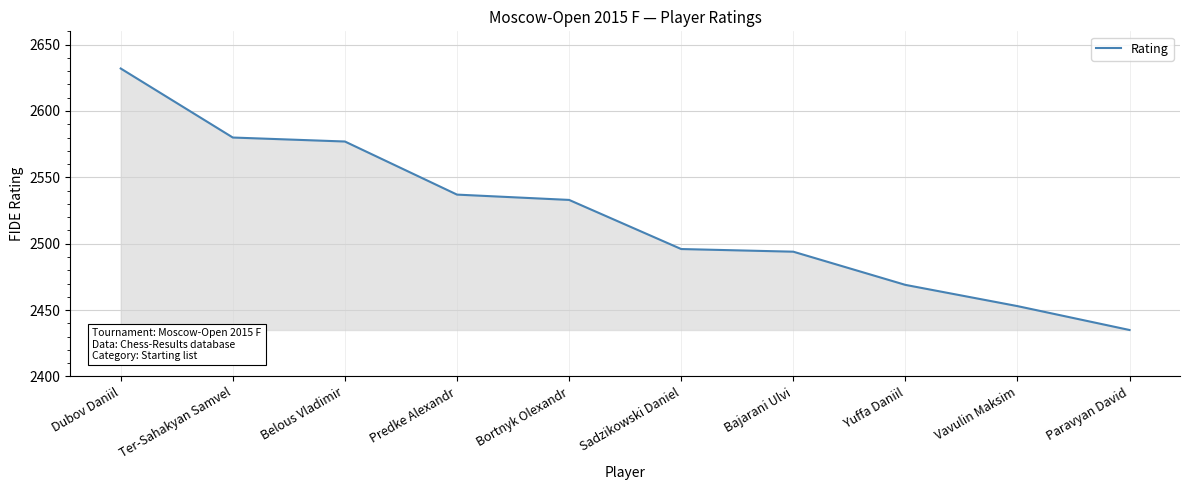

Reading right to left, what are all the values shown in this chart?

2435	2453	2469	2494	2496	2533	2537	2577	2580	2632